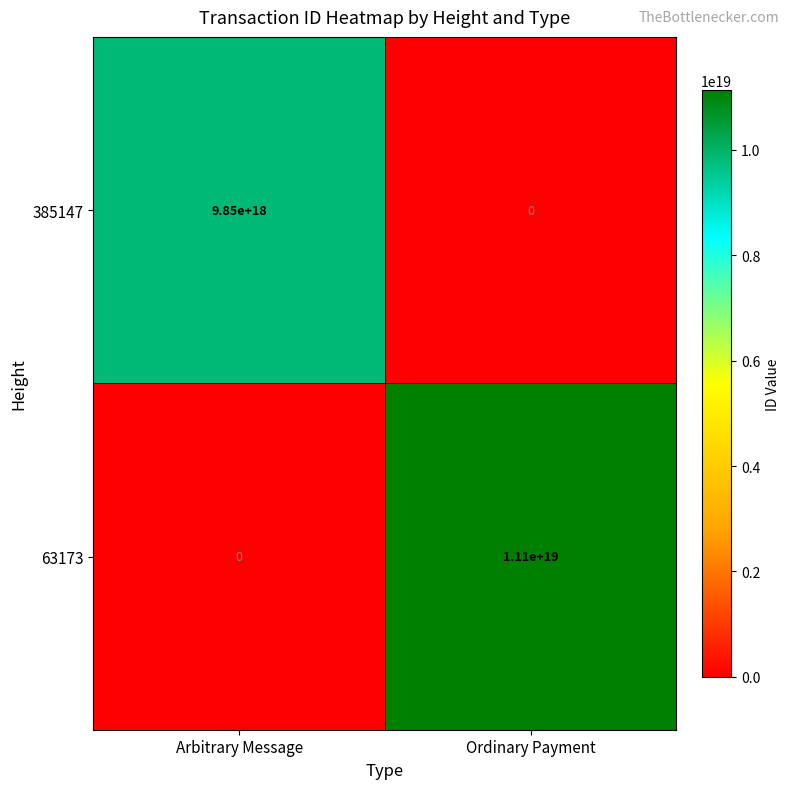

Rank the series at Ordinary Payment from highest to lowest value.

63173, 385147